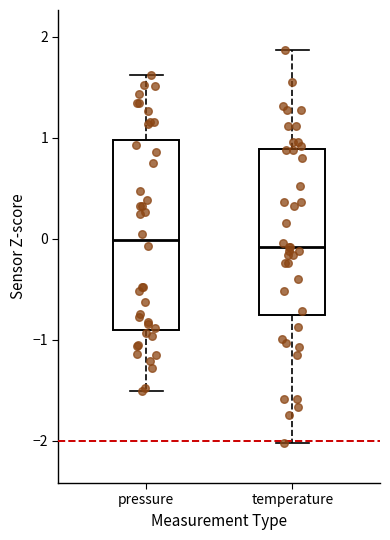

Comparing the boxes themselves (not the whiskers), which one is the tallest?

pressure